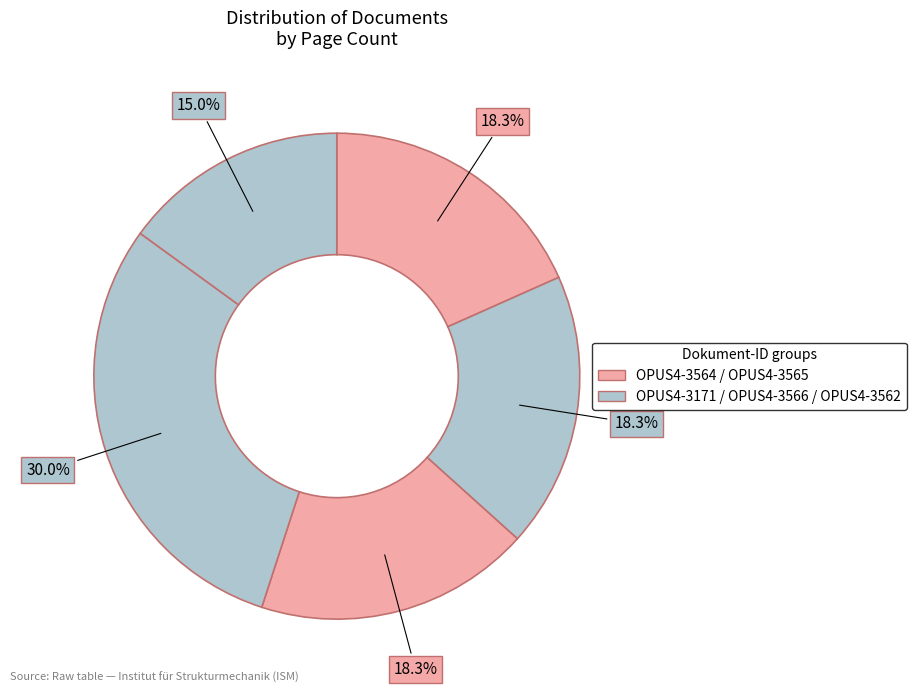

Count the number of slices in the pie.

5